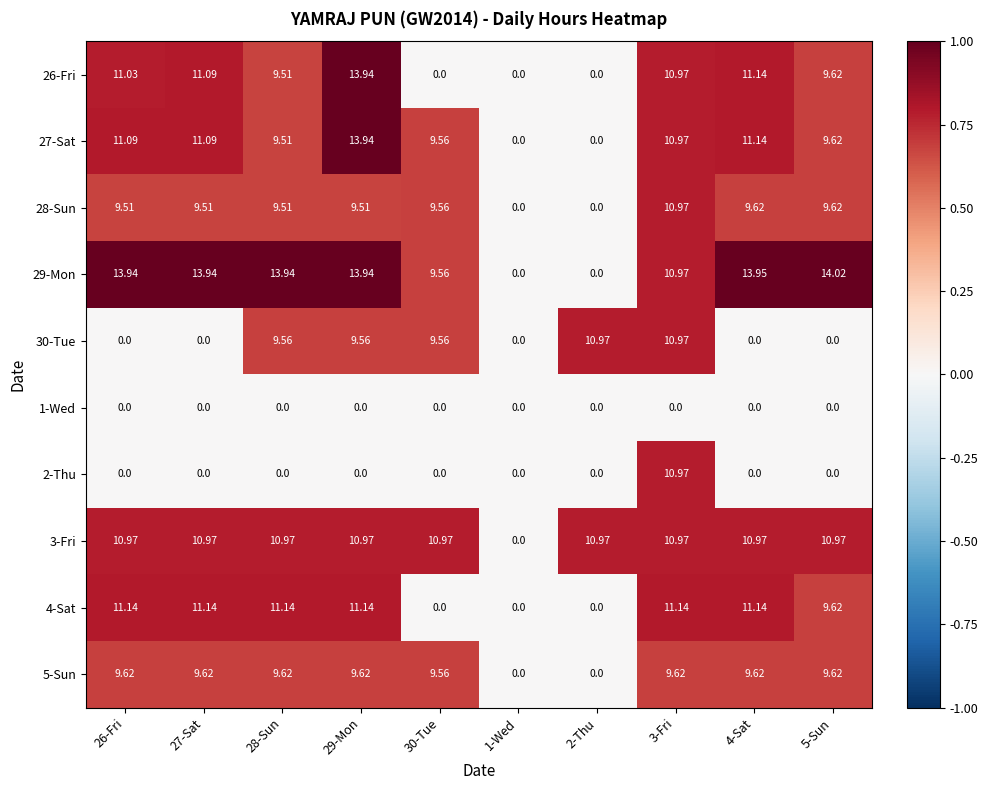

Is the value of 28-Sun at 27-Sat greater than the value of 4-Sat at 4-Sat?

No